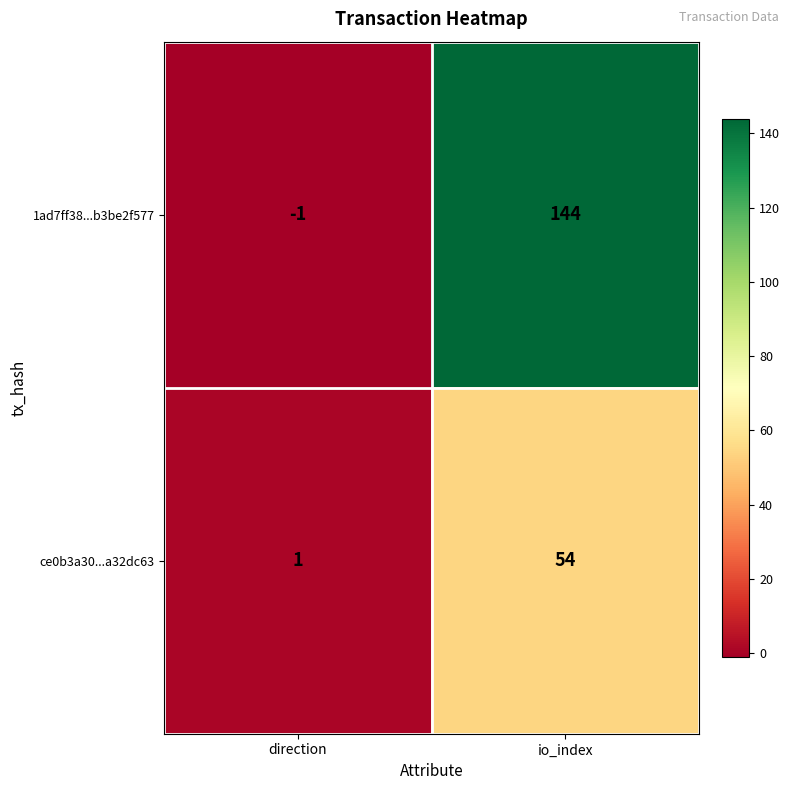

Rank the series at io_index from highest to lowest value.

1ad7ff38...b3be2f577, ce0b3a30...a32dc63